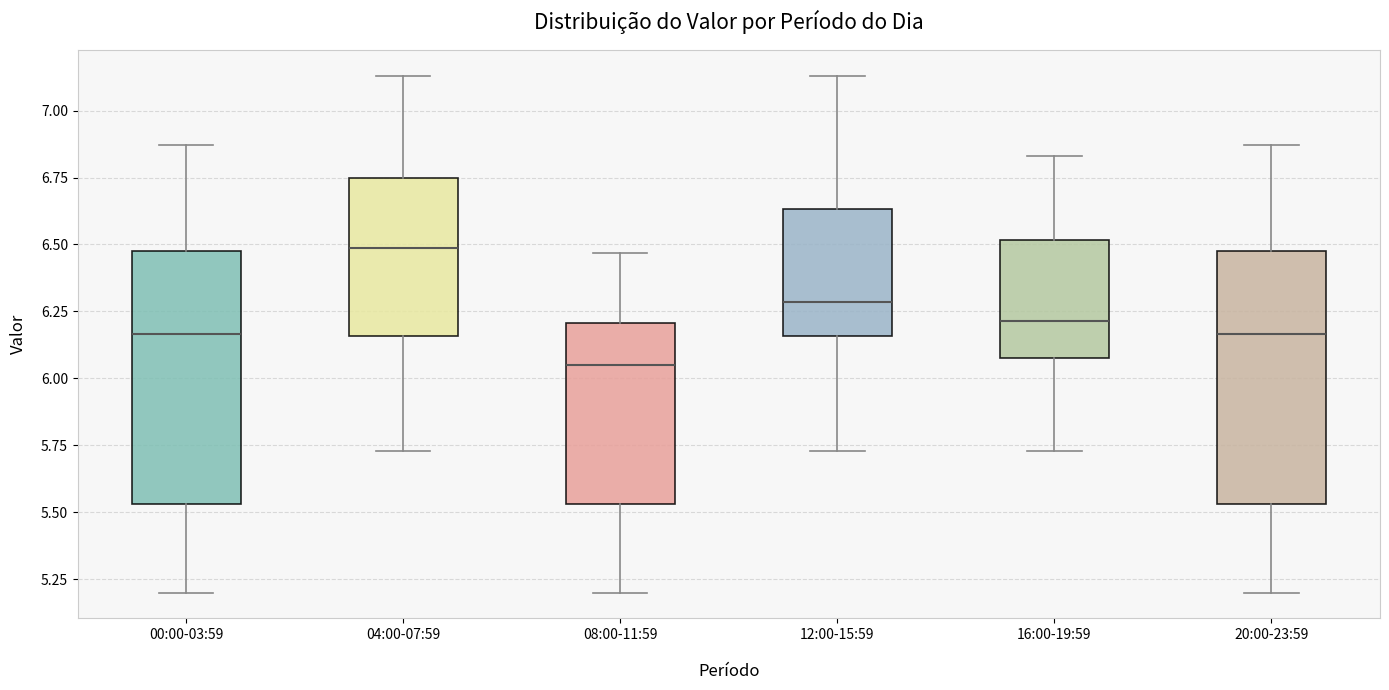

Which box has the highest median line?

04:00-07:59